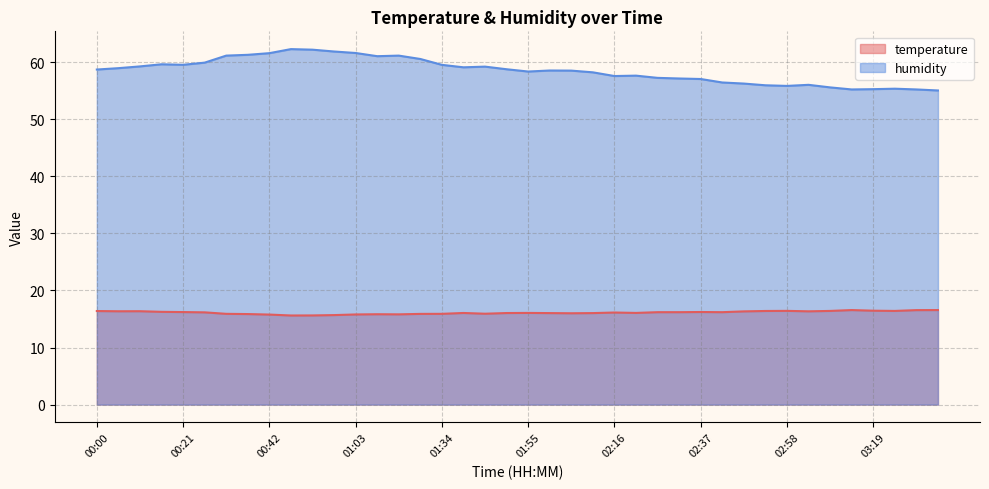

Reading left to right, what are all the values shown in this chart?

temperature: 16.4	16.4	16.4	16.3	16.2	16.2	15.9	15.9	15.8	15.6	15.6	15.7	15.8	15.8	15.8	15.9	15.9	16.1	15.9	16.1	16.1	16.0	16.0	16.0	16.1	16.1	16.2	16.2	16.2	16.2	16.3	16.4	16.4	16.4	16.4	16.6	16.5	16.4	16.6	16.6
humidity: 58.7	59.0	59.3	59.6	59.6	59.9	61.2	61.3	61.6	62.3	62.2	61.9	61.6	61.1	61.2	60.6	59.5	59.1	59.2	58.8	58.4	58.6	58.5	58.2	57.6	57.7	57.3	57.2	57.1	56.5	56.3	56.0	55.9	56.0	55.6	55.2	55.3	55.4	55.2	55.1